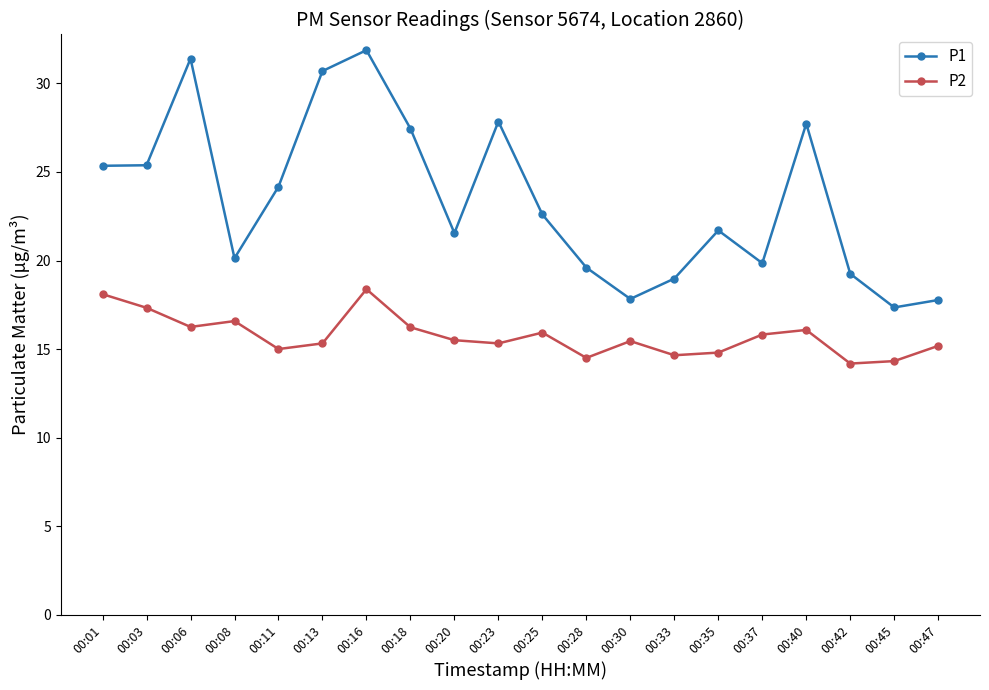

What are all the series names shown in the legend?

P1, P2